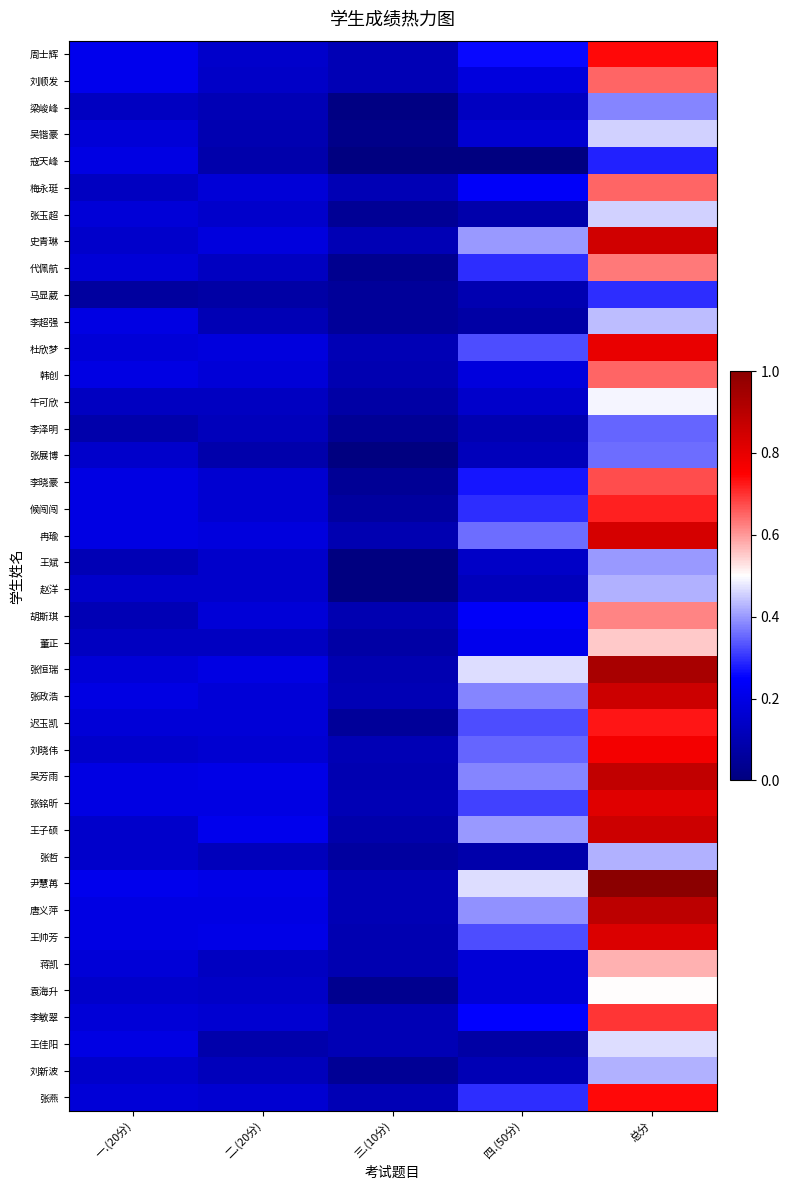

At which category is the sum across all series the highest?

总分